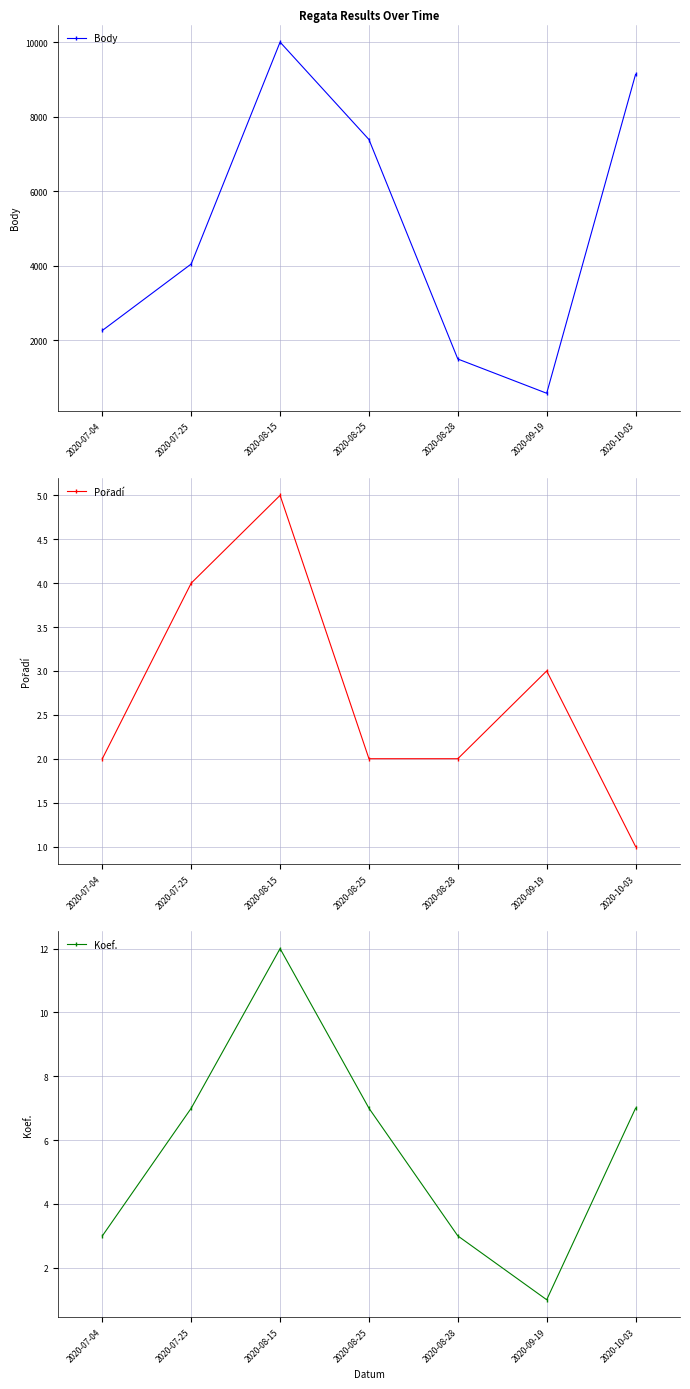

At which category does the chart reach its peak across all series?

2020-08-15